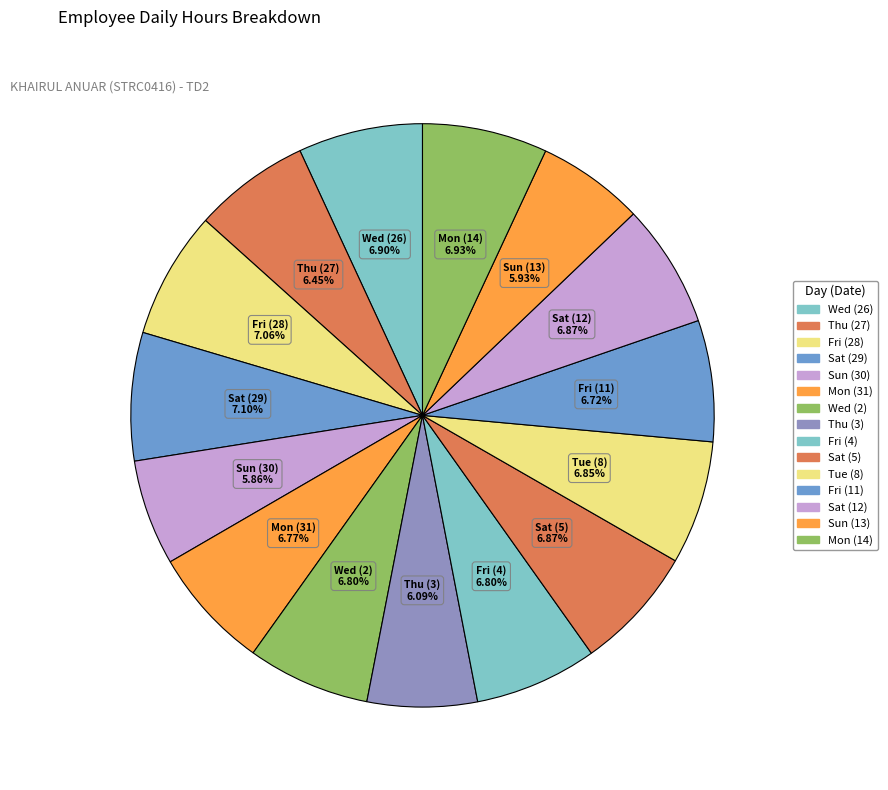

Count the number of slices in the pie.

15